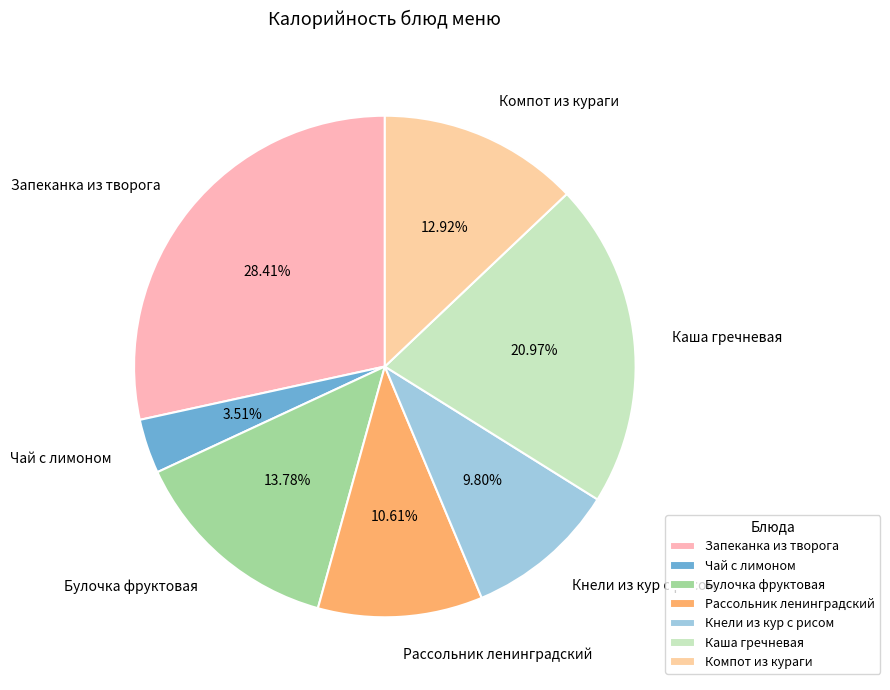

What percentage is NOT represented by Каша гречневая?

79.0%